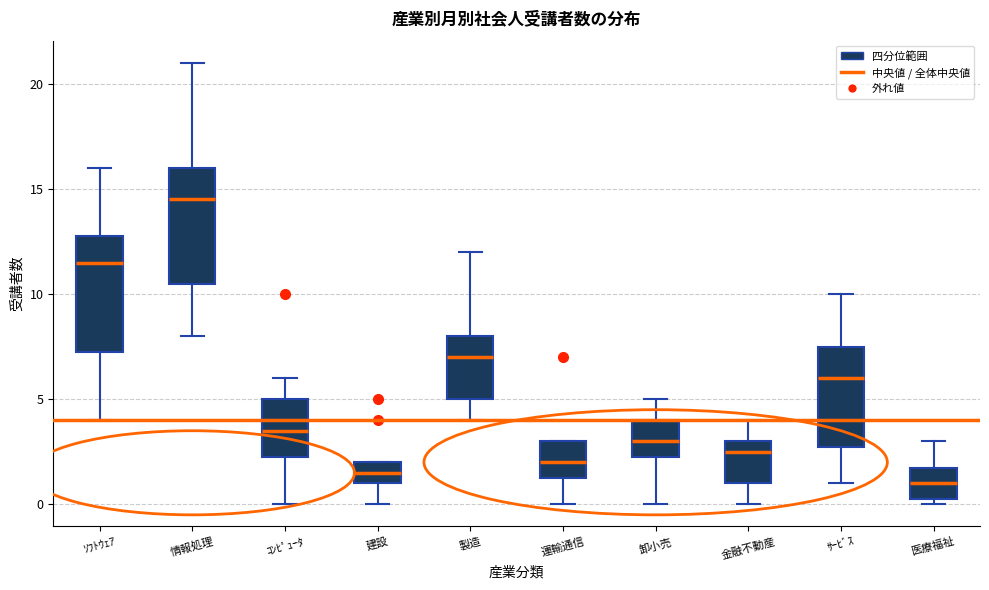

Where does the upper whisker of the box for 情報処理 end on the y-axis? The values are not printed on the chart, so give them approximately, as read against the axis.

21.0